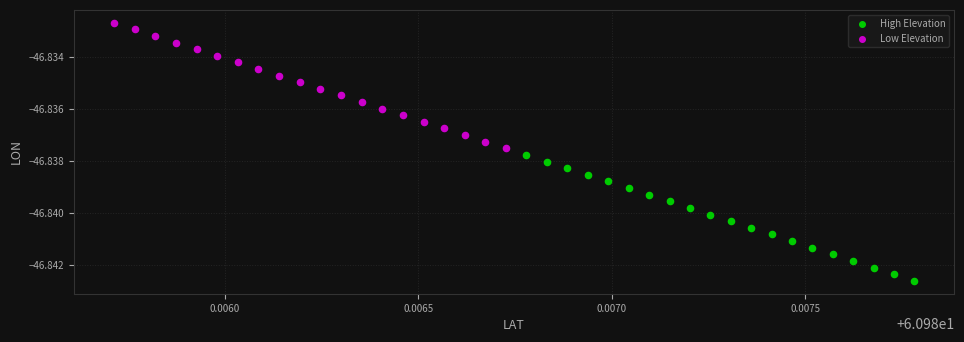

What are all the series names shown in the legend?

High Elevation, Low Elevation